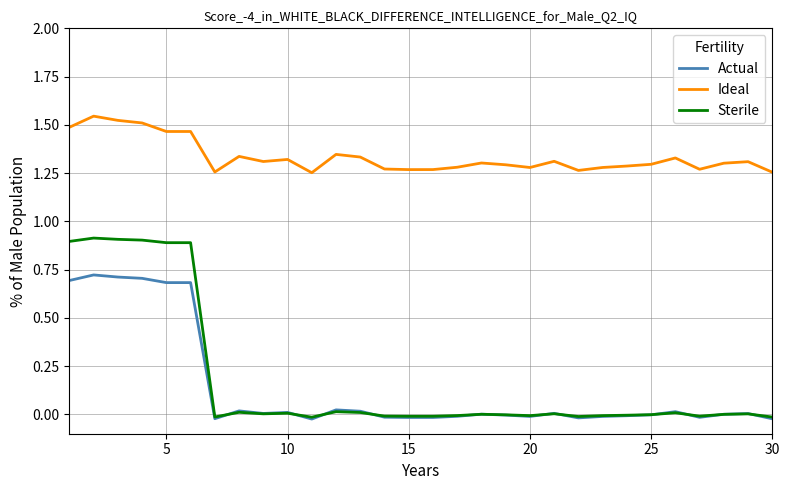

Which series has the largest range (max minus min)?

Sterile